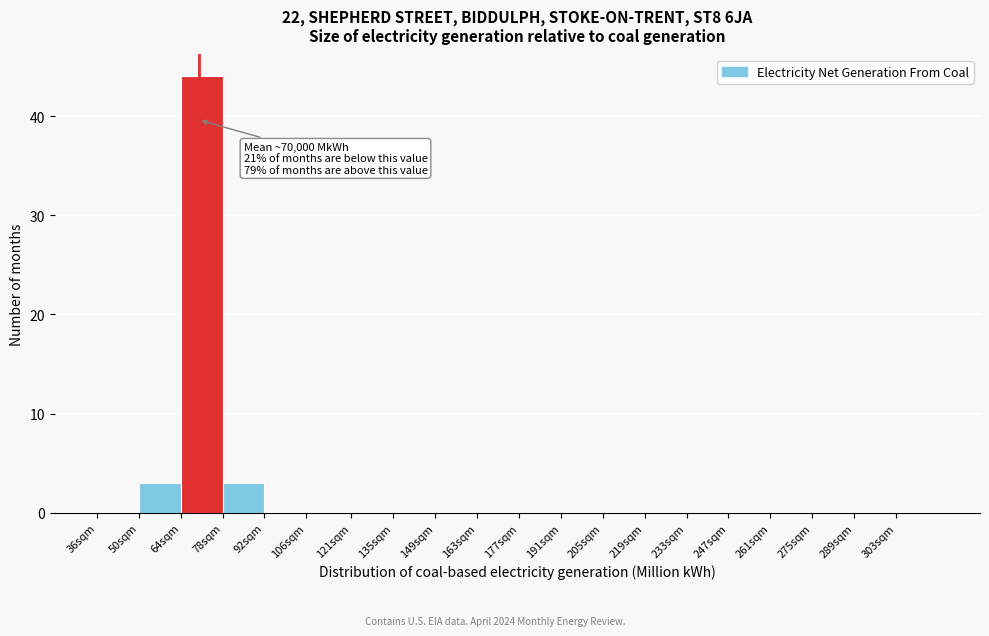

Reading right to left, what are all the values shown in this chart?

303sqm=0	289sqm=0	275sqm=0	261sqm=0	247sqm=0	233sqm=0	219sqm=0	205sqm=0	191sqm=0	177sqm=0	163sqm=0	149sqm=0	135sqm=0	121sqm=0	106sqm=0	92sqm=0	78sqm=3	64sqm=44	50sqm=3	36sqm=0